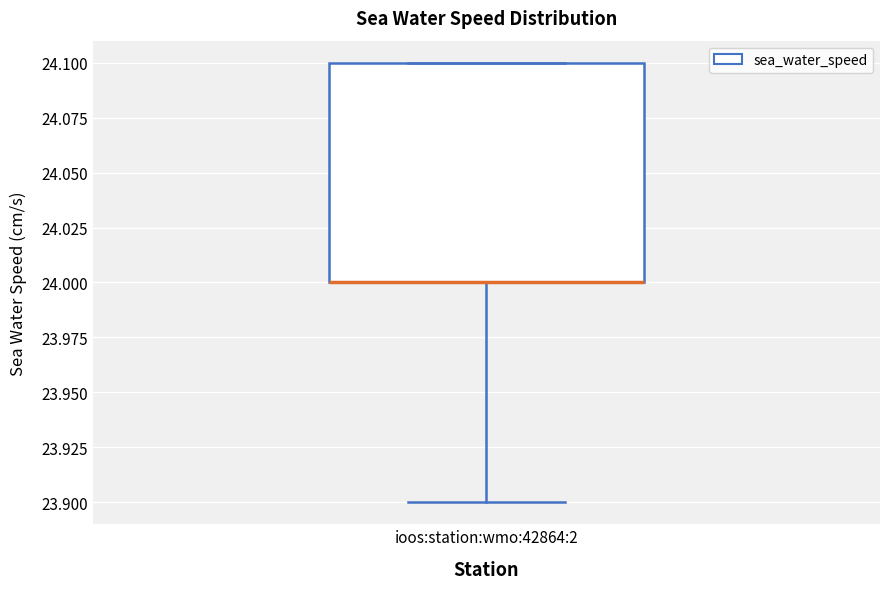

Where is the lower edge of the box for ioos:station:wmo:42864:2 on the y-axis? The values are not printed on the chart, so give them approximately, as read against the axis.

24.0